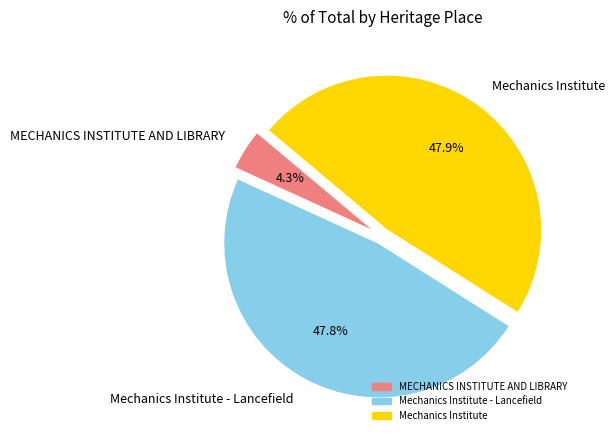

How many slices are in this pie chart?

3